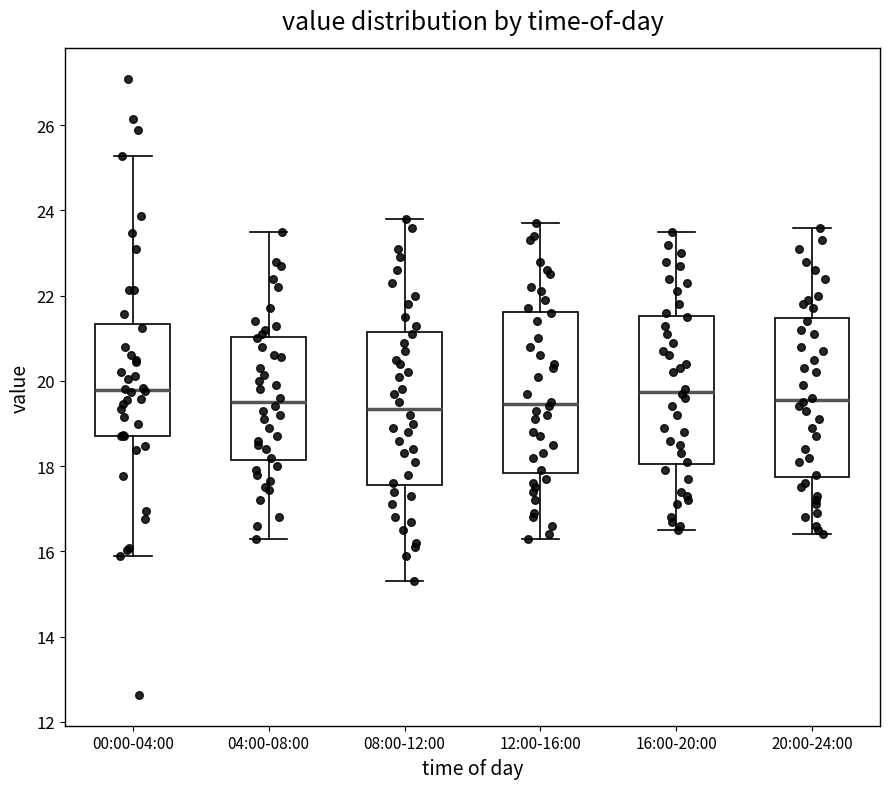

Reading left to right, transcribe this box plot: for each box, give where its median line is, the range the box spans, and where its two whiskers end, as read against the y-axis. The values are not printed on the chart, so give them approximately, as read against the axis.

00:00-04:00: median 19.8, box 18.8 to 21.4, whiskers 15.8 to 25.2
04:00-08:00: median 19.6, box 18.2 to 21.0, whiskers 16.4 to 23.6
08:00-12:00: median 19.4, box 17.6 to 21.2, whiskers 15.4 to 23.8
12:00-16:00: median 19.4, box 17.8 to 21.6, whiskers 16.4 to 23.8
16:00-20:00: median 19.8, box 18.0 to 21.6, whiskers 16.6 to 23.6
20:00-24:00: median 19.6, box 17.8 to 21.4, whiskers 16.4 to 23.6